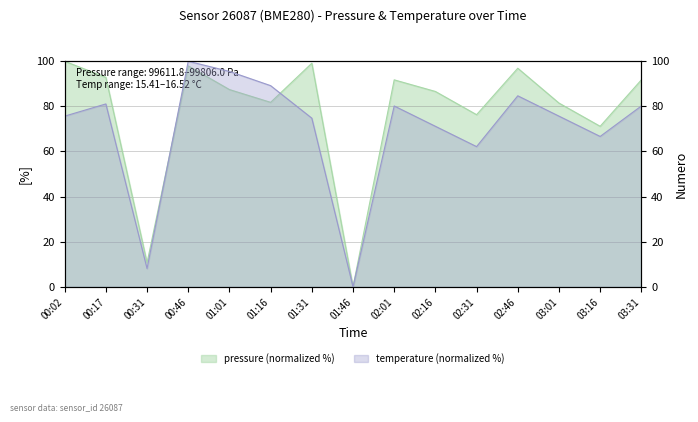

Reading left to right, transcribe all the data shown in this chart.

pressure: 100.0	92.9	10.7	97.9	87.5	81.8	99.1	0.0	91.8	86.6	76.3	96.9	81.5	71.2	91.8
temperature: 75.7	81.1	8.1	100.0	95.5	89.2	74.8	0.0	80.2	71.2	62.2	84.7	75.7	66.7	80.2